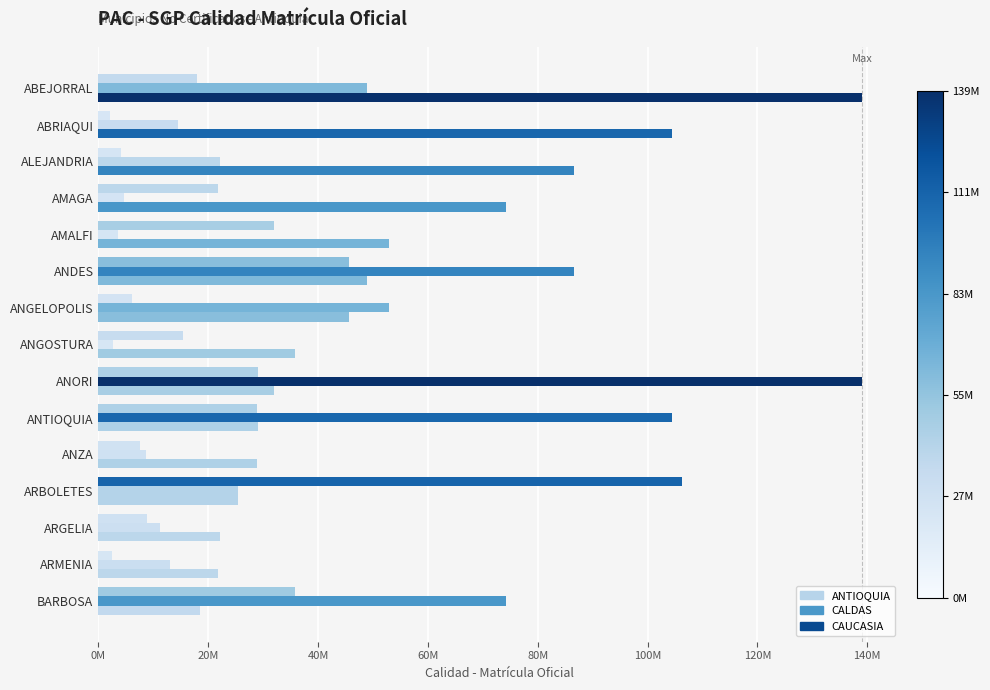

Count the number of categories in the chart.

15